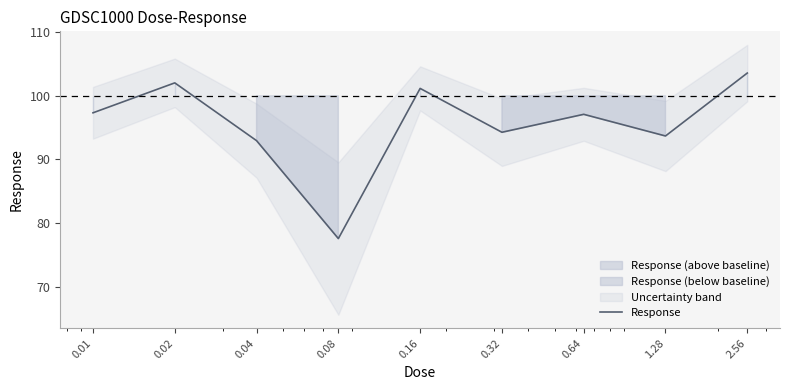

Where is the data nearest to the value 90?

0.04